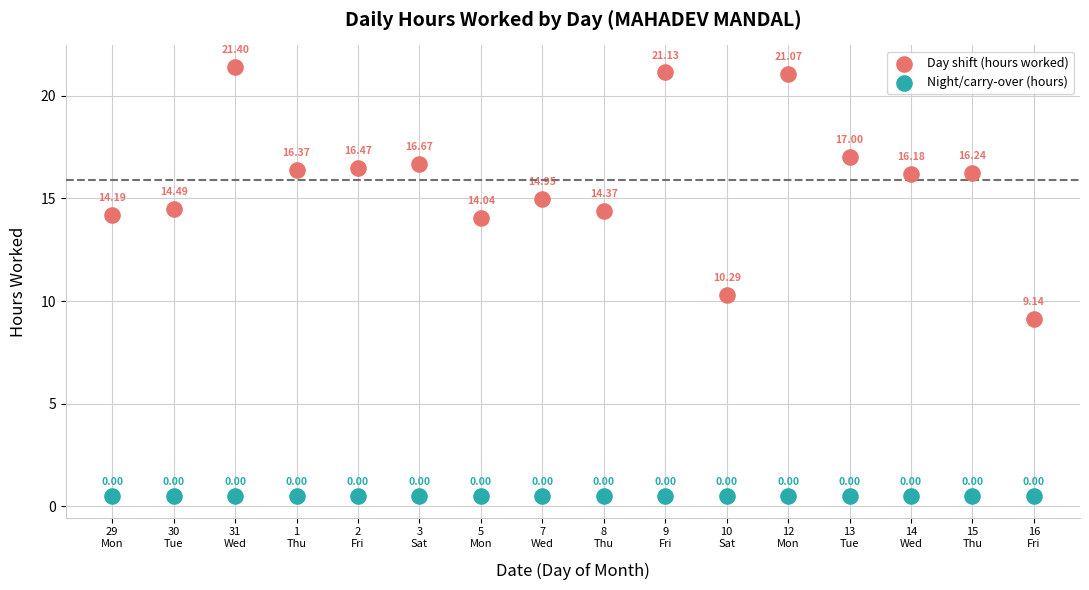

Which series contains the lowest Y value?

Night/carry-over (hours)